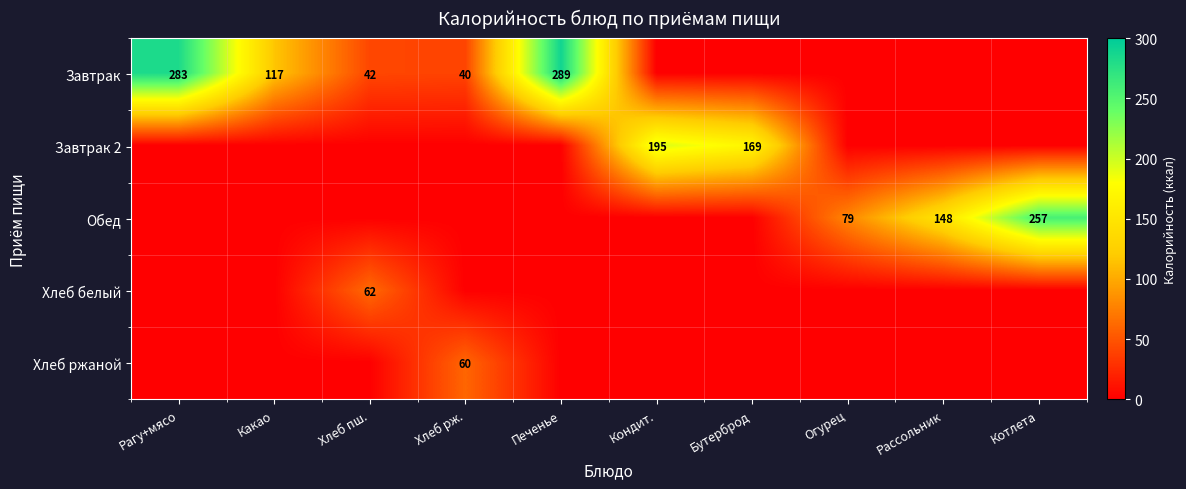

What is the total value across all series at Огурец?

79.2